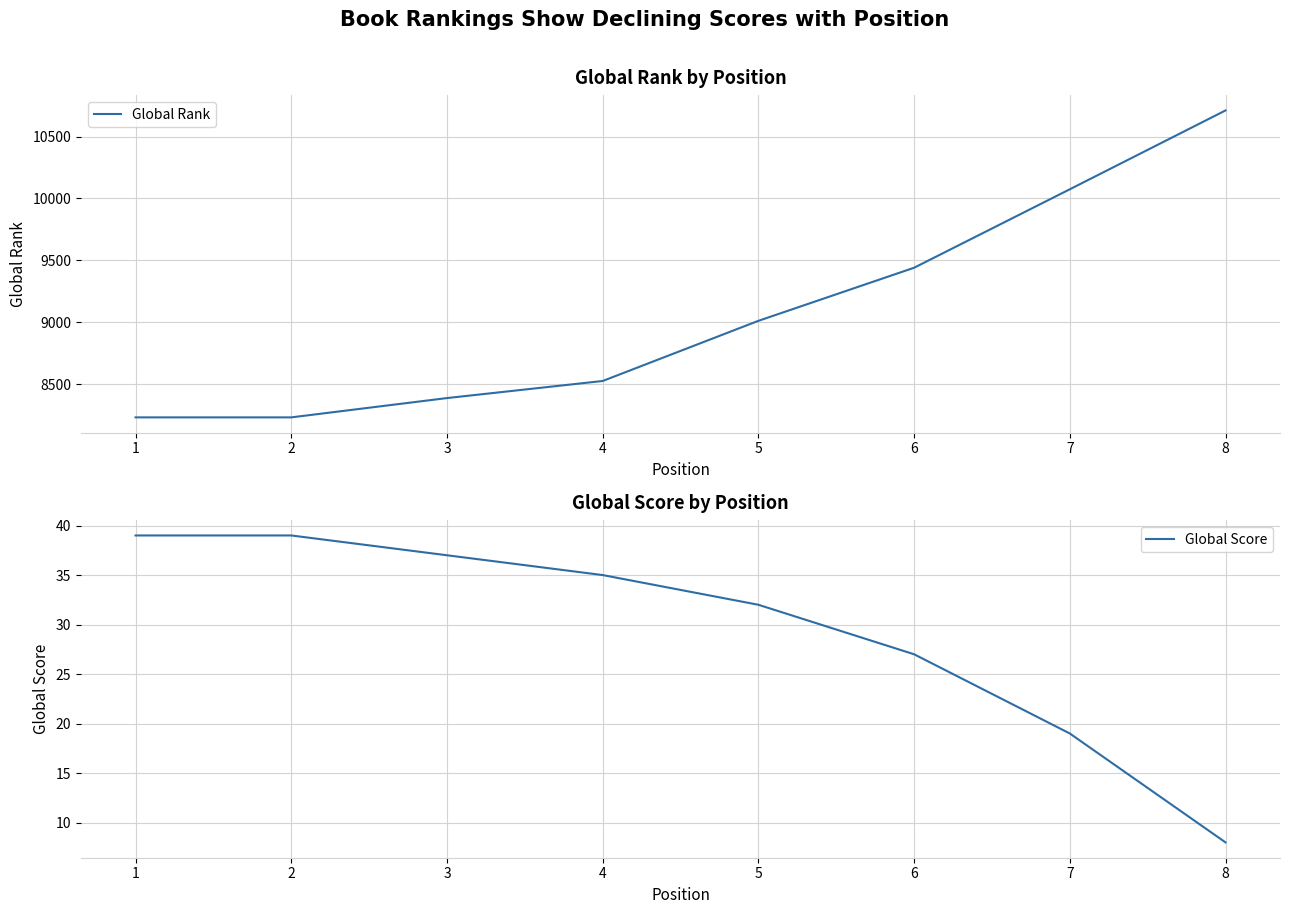

What is the difference between the Global Score values at 3 and 6?

10